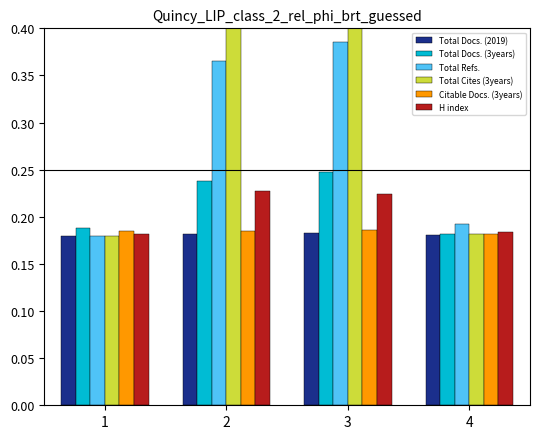

What is the average value of the Total Cites (3years) series?

0.3